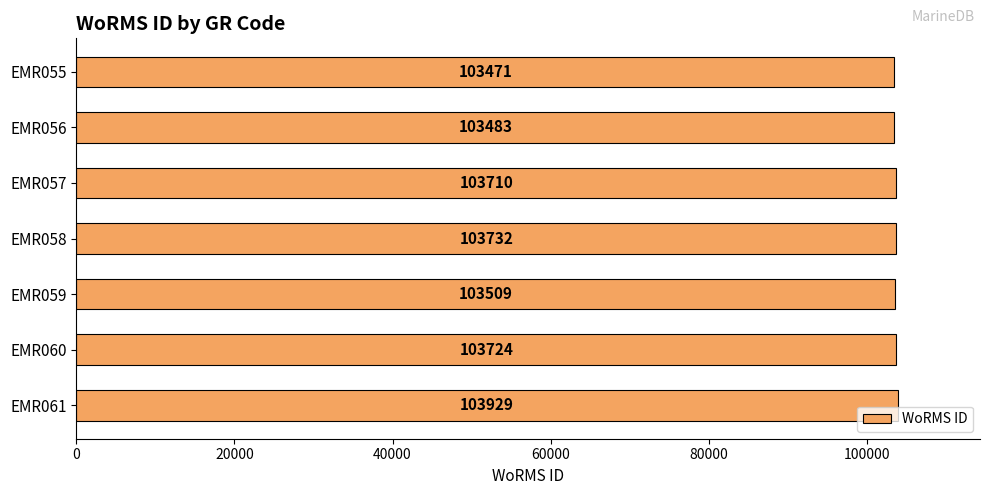

Rank the categories by value from highest to lowest.

EMR061, EMR058, EMR060, EMR057, EMR059, EMR056, EMR055